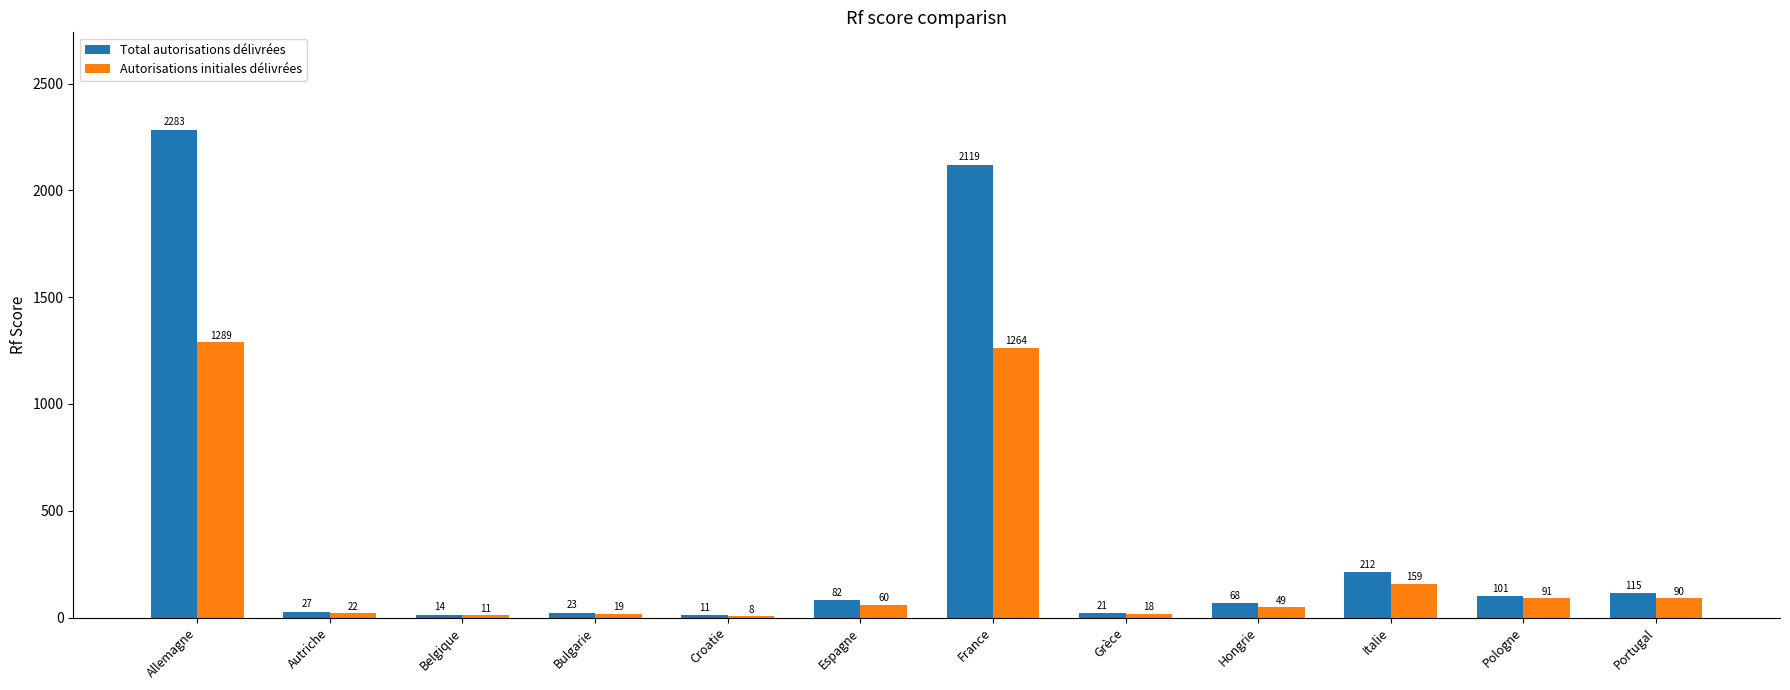

At which category does the chart reach its peak across all series?

Allemagne